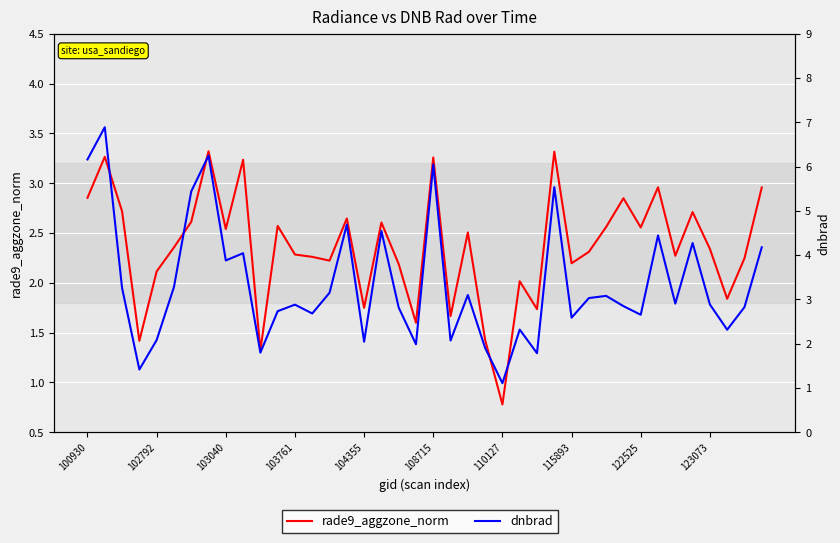

Reading right to left, what are all the values shown in this chart?

rade9_aggzone_norm: 3.0	2.2	1.8	2.3	2.7	2.3	3.0	2.6	2.8	2.6	2.3	2.2	3.3	1.7	2.0	0.8	1.4	2.5	1.7	3.3	1.6	2.2	2.6	1.8	2.6	2.2	2.3	2.3	2.6	1.3	3.2	2.5	3.3	2.6	2.4	2.1	1.4	2.7	3.3	2.9
dnbrad: 4.2	2.8	2.3	2.9	4.3	2.9	4.4	2.7	2.8	3.1	3.0	2.6	5.5	1.8	2.3	1.1	1.9	3.1	2.1	6.1	2.0	2.8	4.5	2.0	4.7	3.2	2.7	2.9	2.7	1.8	4.0	3.9	6.2	5.4	3.3	2.1	1.4	3.3	6.9	6.2